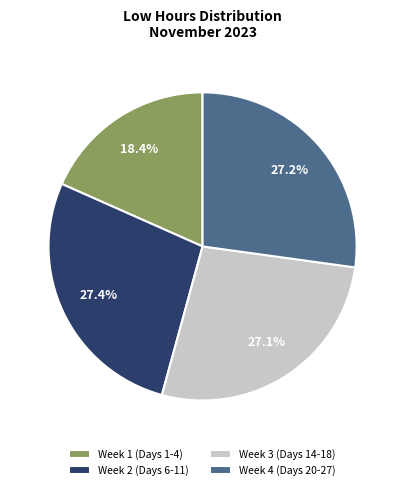

To the nearest percent, what is the average slice percentage?

25%